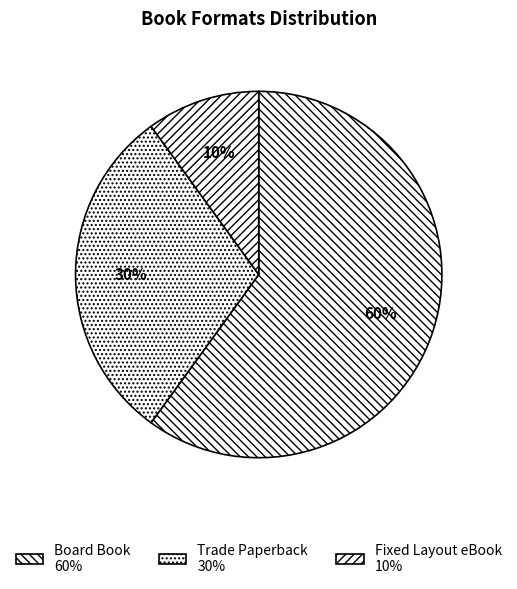

To the nearest percent, what percentage of the pie is Trade Paperback?

30%